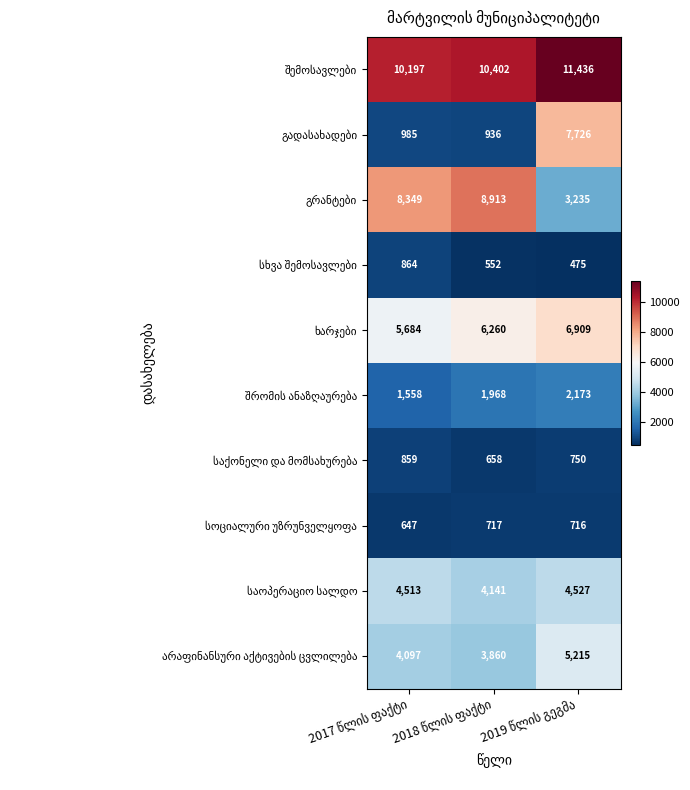

At how many categories does at least one series exceed 7178?

3